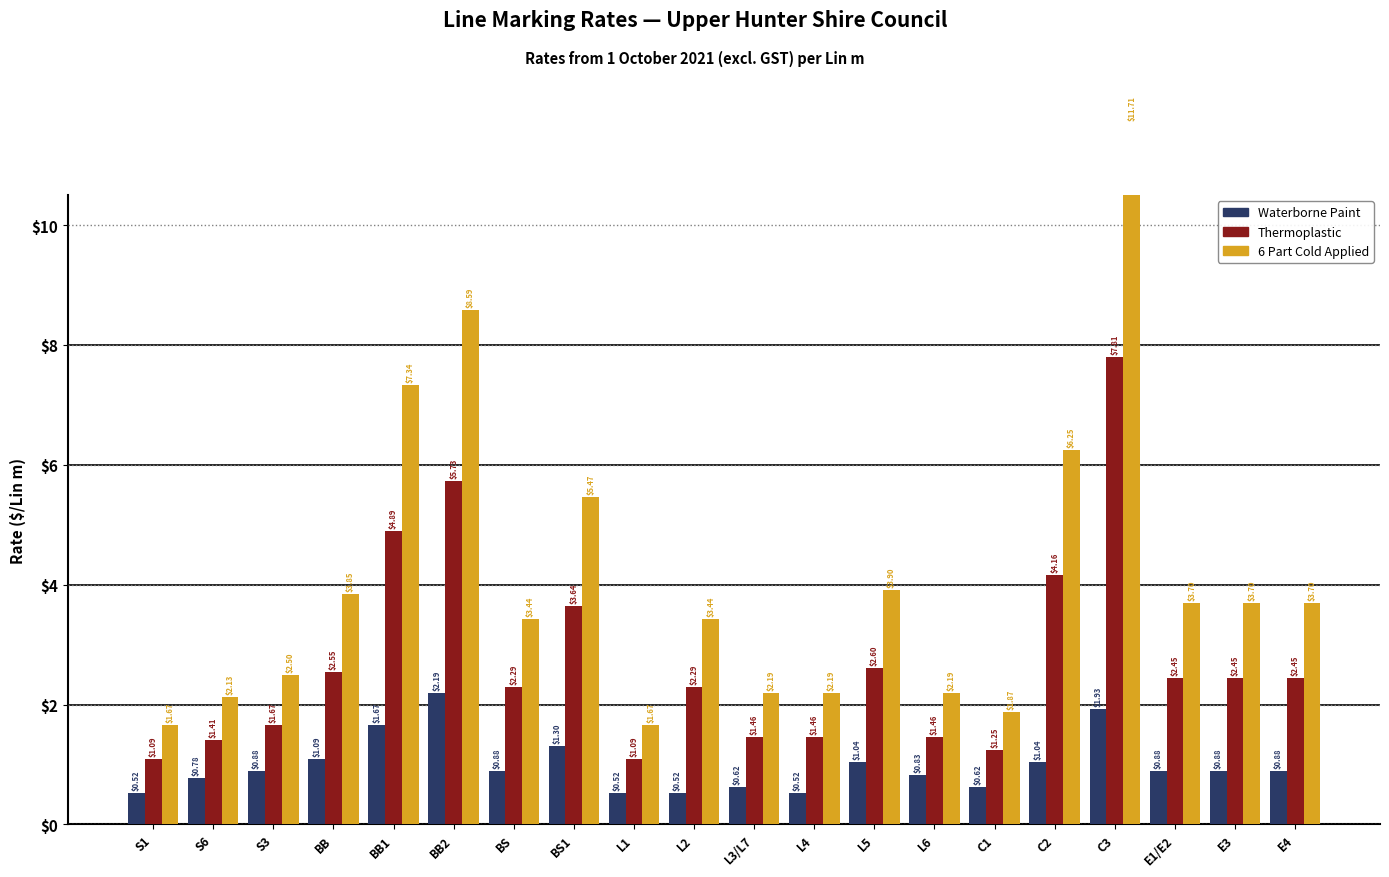

How many values in the Thermoplastic series exceed 2?

12